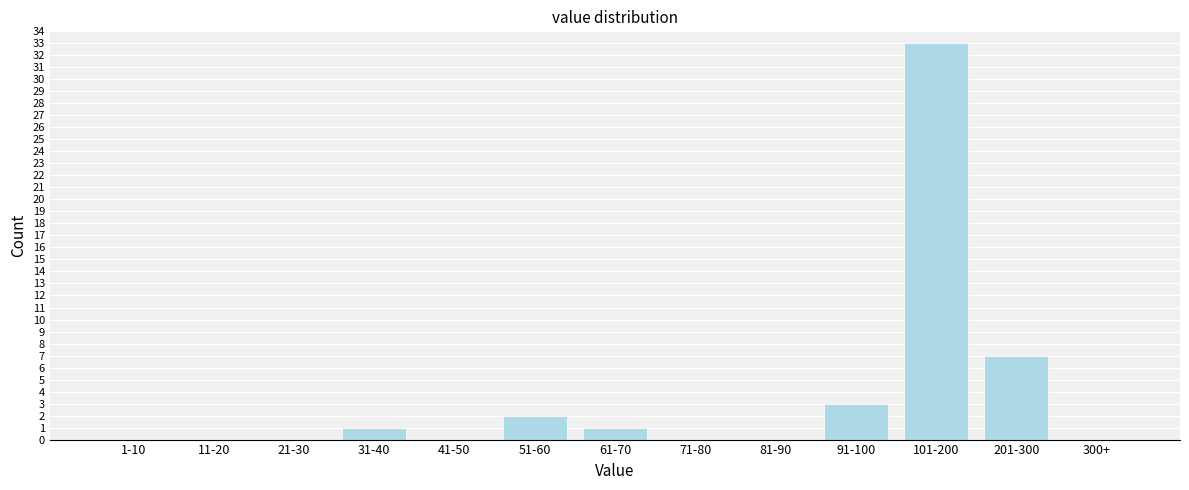

Reading right to left, what are all the values shown in this chart?

300+=0	201-300=7	101-200=33	91-100=3	81-90=0	71-80=0	61-70=1	51-60=2	41-50=0	31-40=1	21-30=0	11-20=0	1-10=0